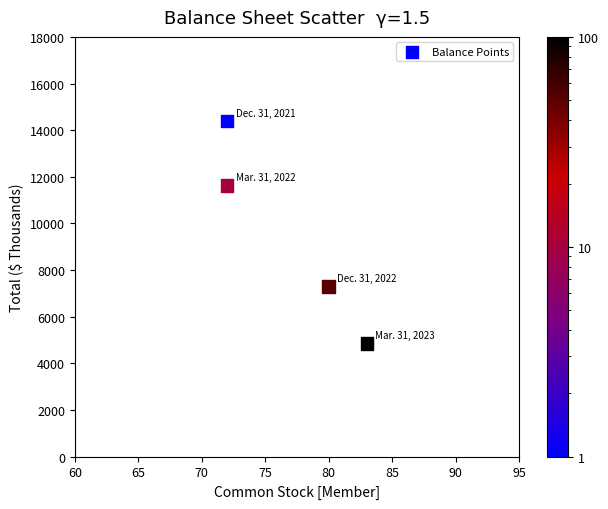

What Y value in the scatter plot is closest to 9614?

11621